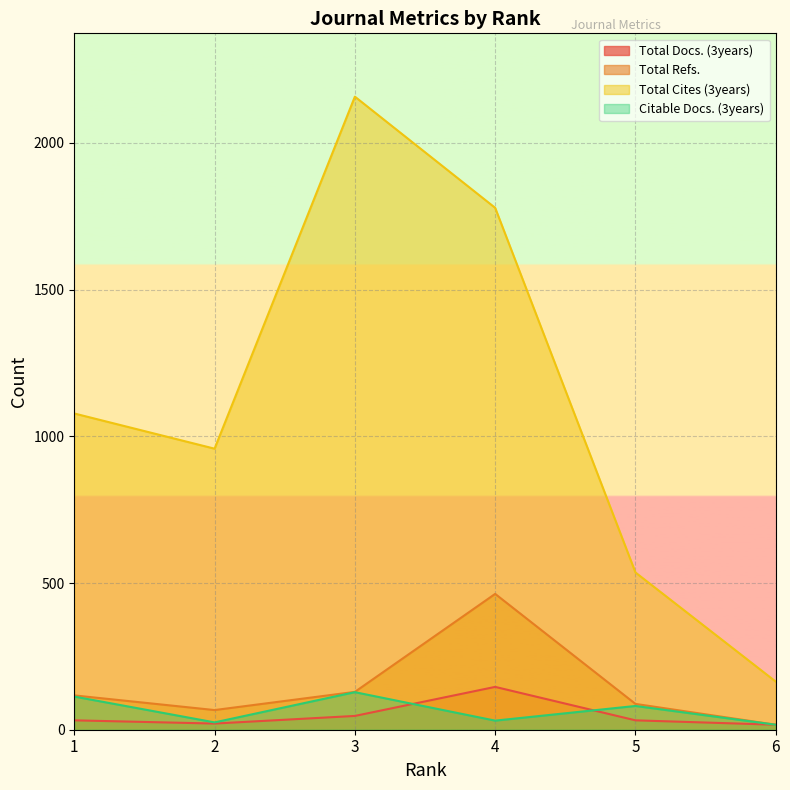

True or false: Citable Docs. (3years) and Total Cites (3years) cross at least once.

False